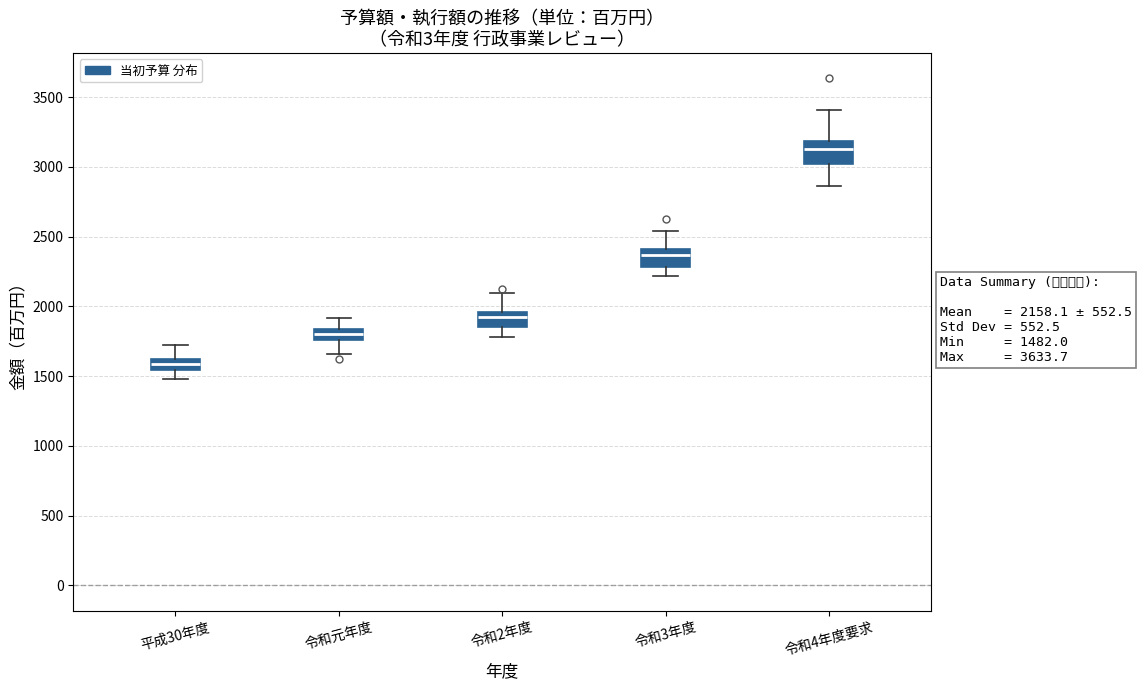

Which box's median line is the highest?

令和4年度要求